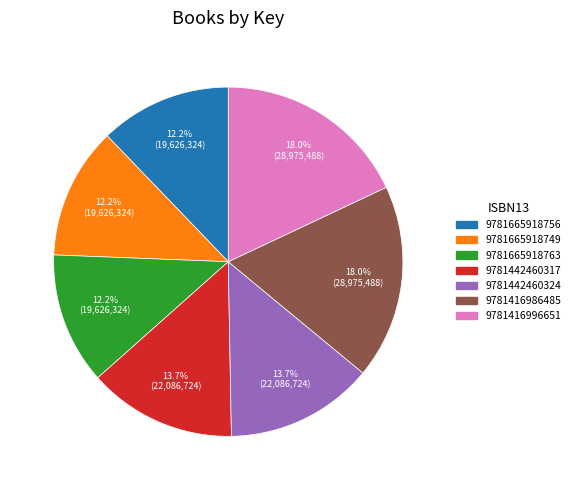

Does 9781665918756 represent more than half of the total?

No